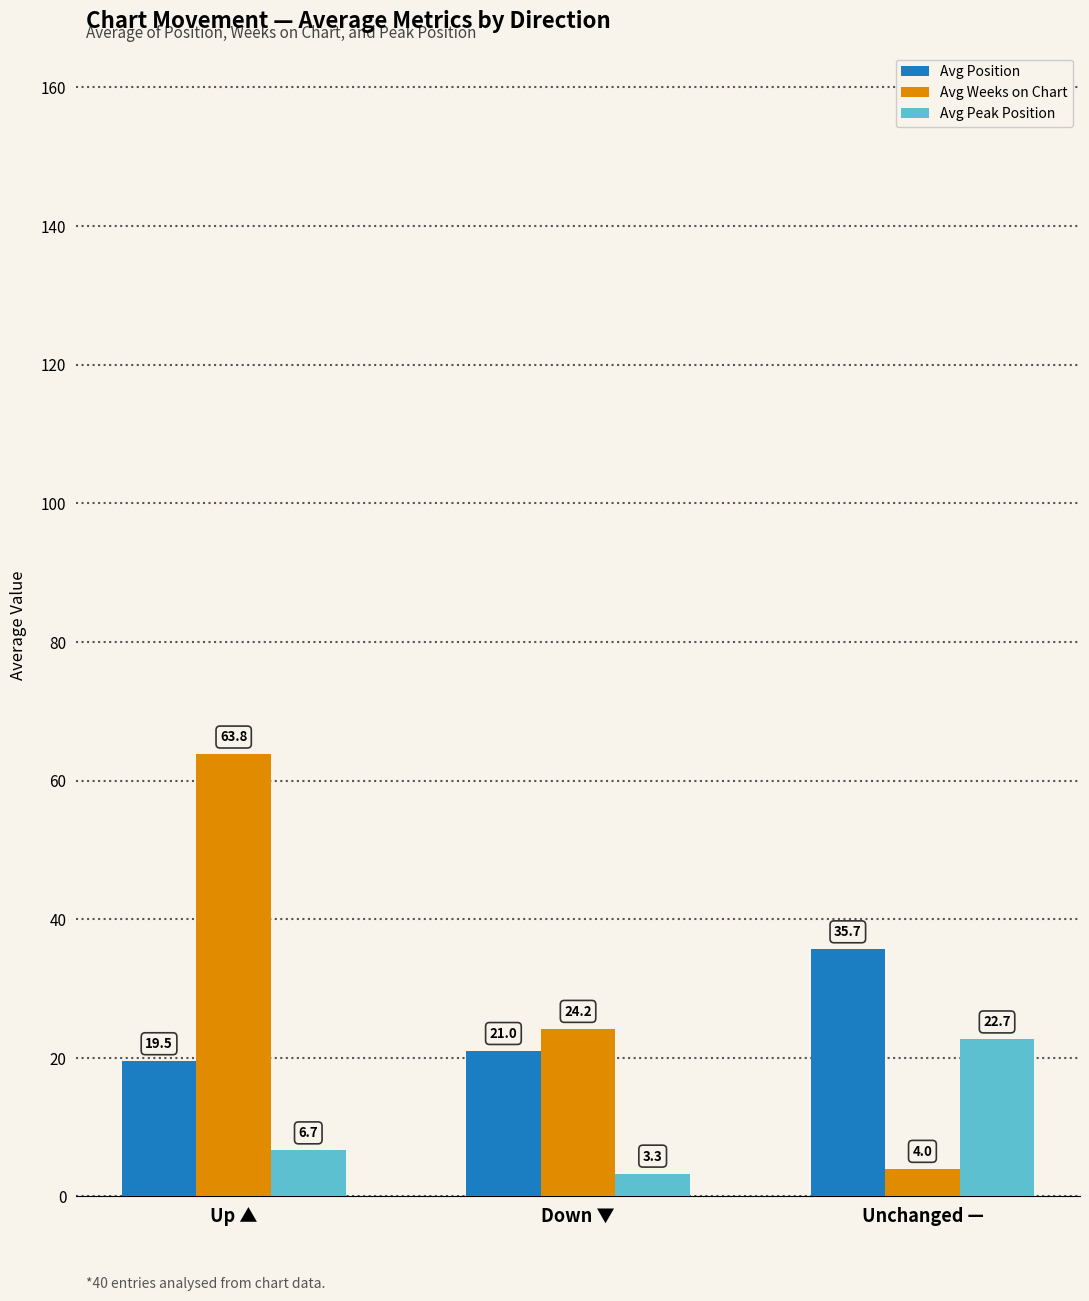

The value of Avg Peak Position at Up ▲ is 6.7. True or false?

True